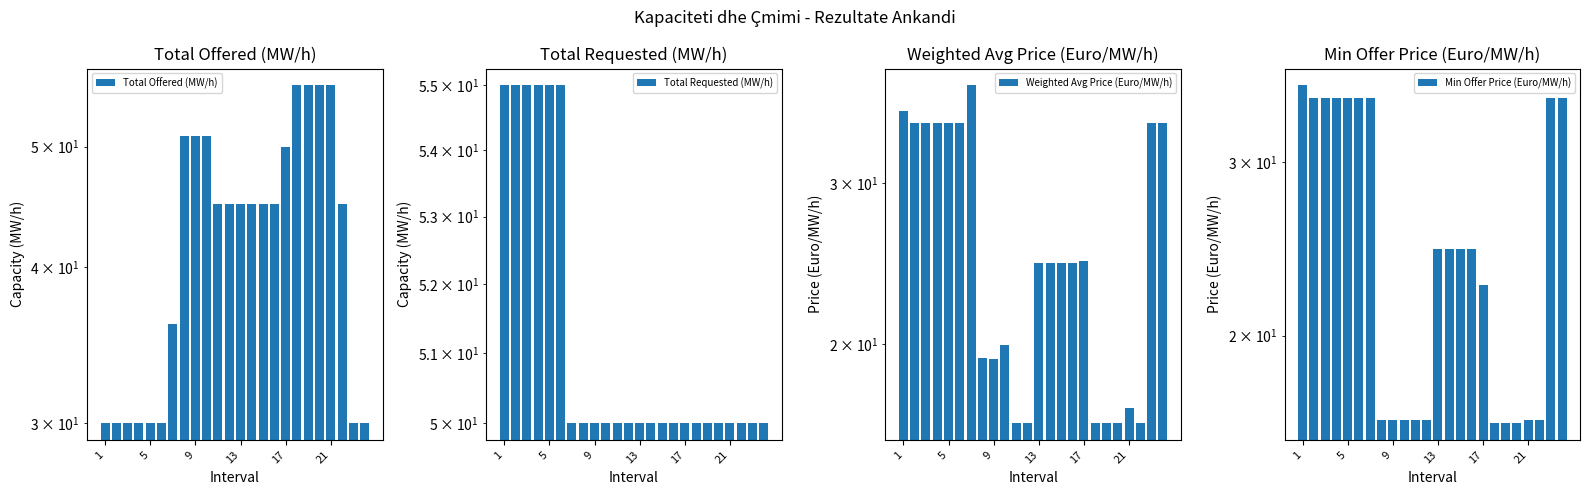

At which label does Total Requested (MW/h) reach its peak?

1